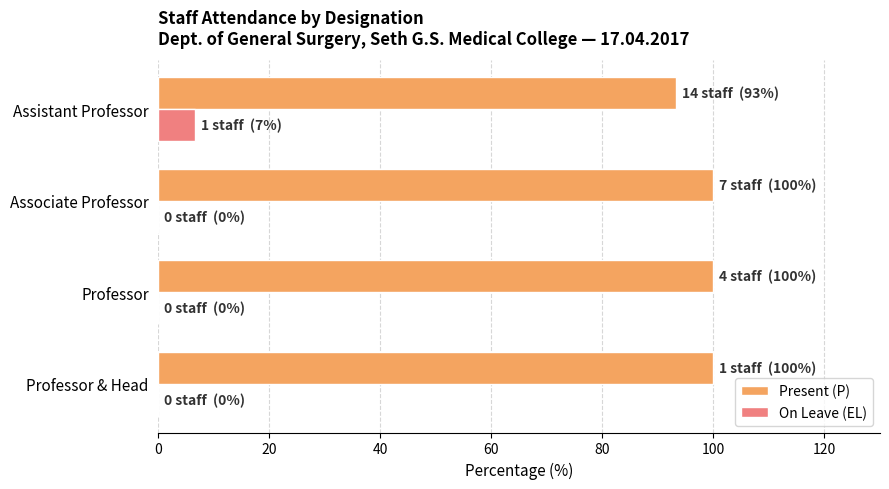

What is the highest value of the Present (P) series?

100.0